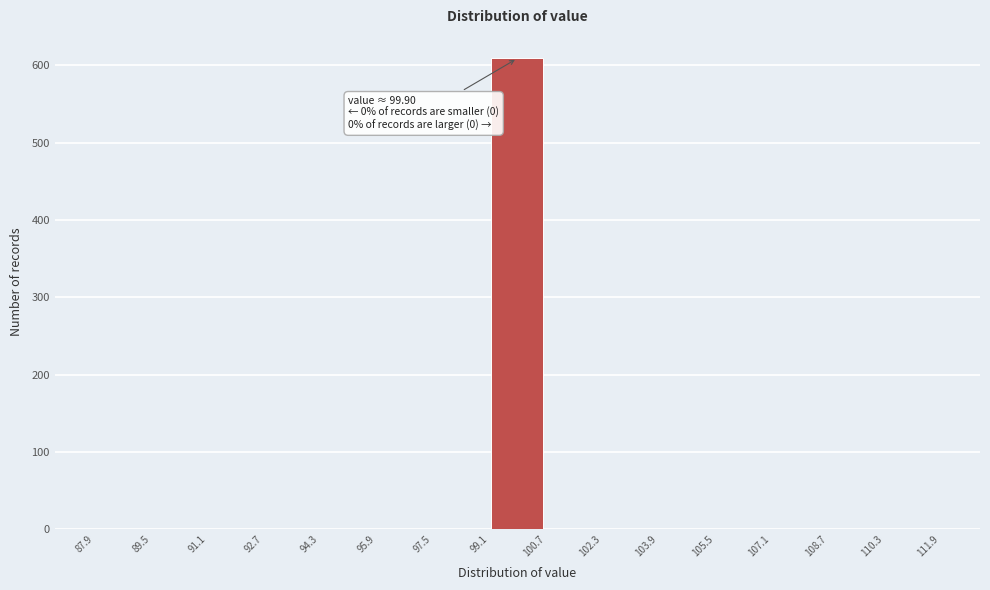

Over which range of the x-axis is the bar tallest?

99.1 to 100.7